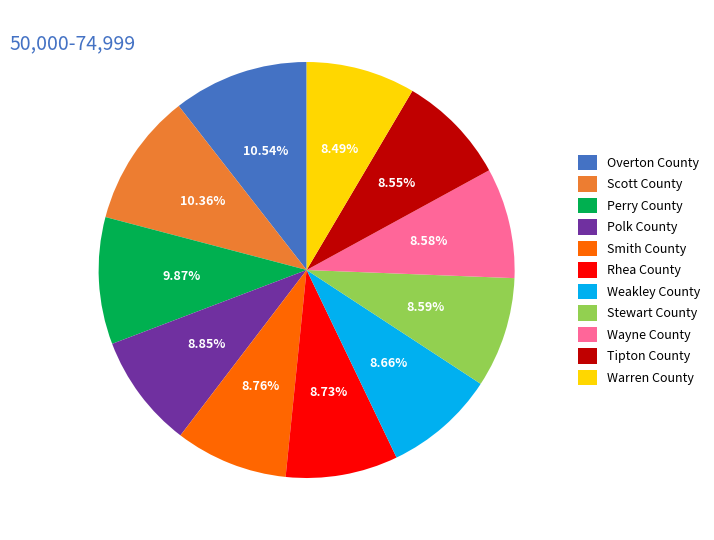

How many segments does this pie chart have?

11